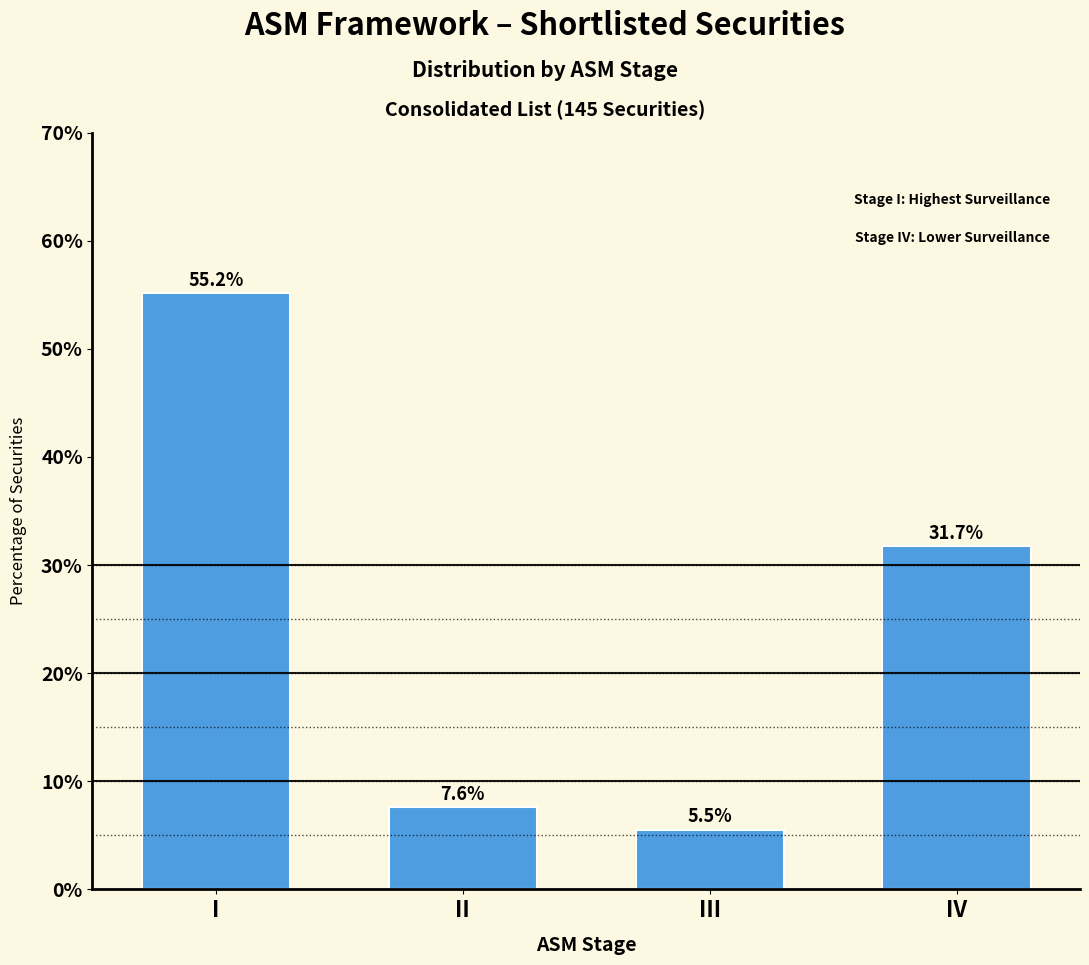

Reading left to right, list all the values displayed in this chart.

I=55.2	II=7.6	III=5.5	IV=31.7